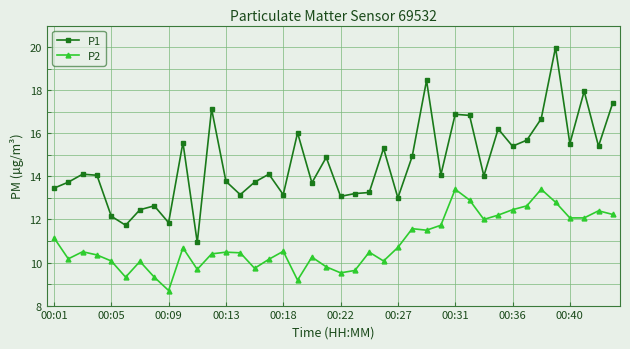

What is the minimum value shown in the chart?

8.7